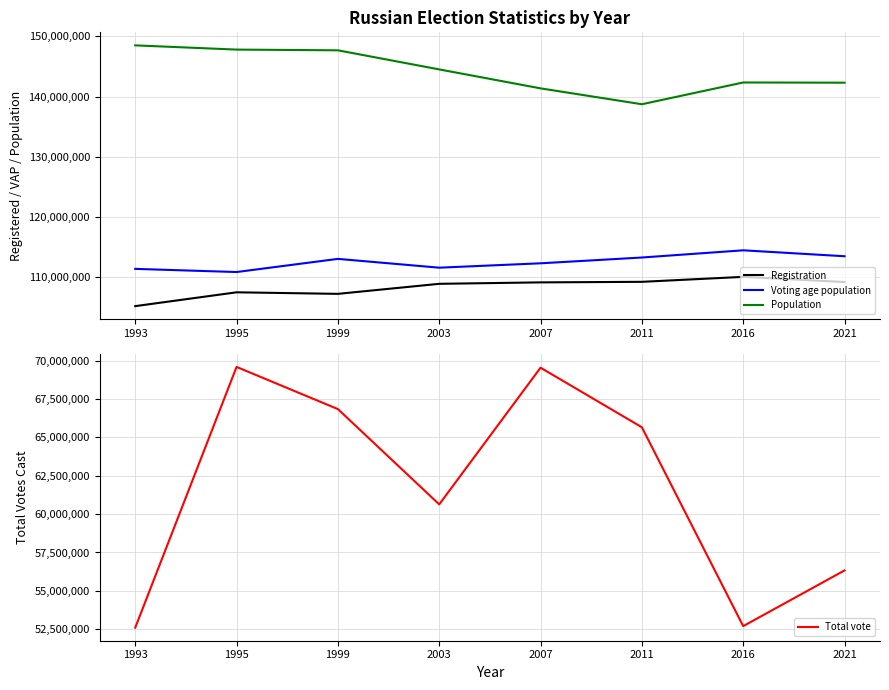

True or false: Voting age population and Population intersect in this chart.

False